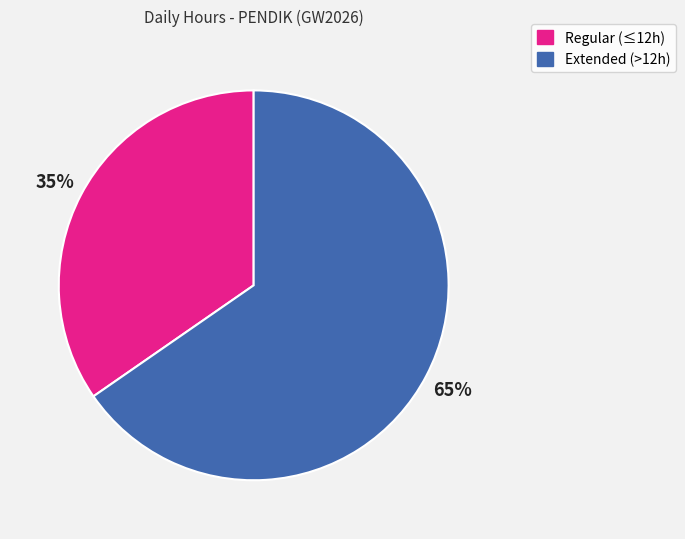

Count the number of slices in the pie.

2